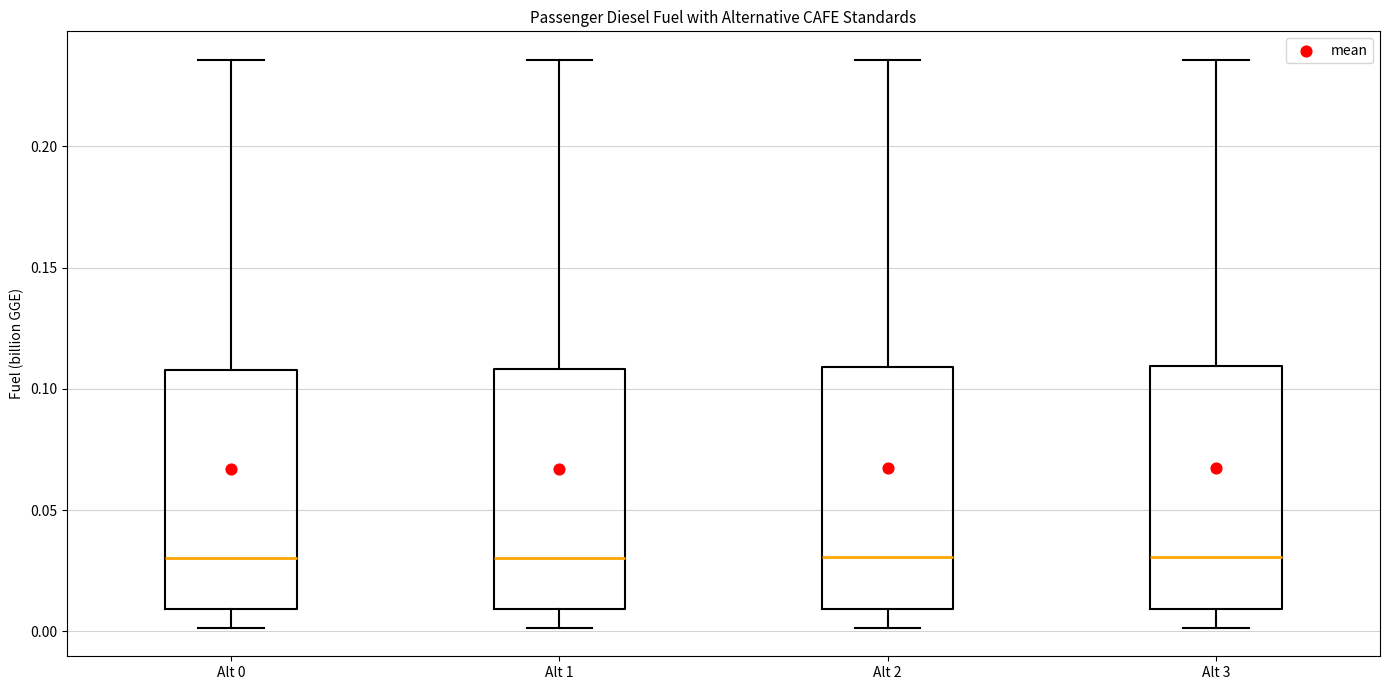

Reading left to right, transcribe this box plot: for each box, give where its median line is, the range the box spans, and where its two whiskers end, as read against the y-axis. The values are not printed on the chart, so give them approximately, as read against the axis.

Alt 0: median 0.030, box 0.010 to 0.110, whiskers 0.000 to 0.235
Alt 1: median 0.030, box 0.010 to 0.110, whiskers 0.000 to 0.235
Alt 2: median 0.030, box 0.010 to 0.110, whiskers 0.000 to 0.235
Alt 3: median 0.030, box 0.010 to 0.110, whiskers 0.000 to 0.235